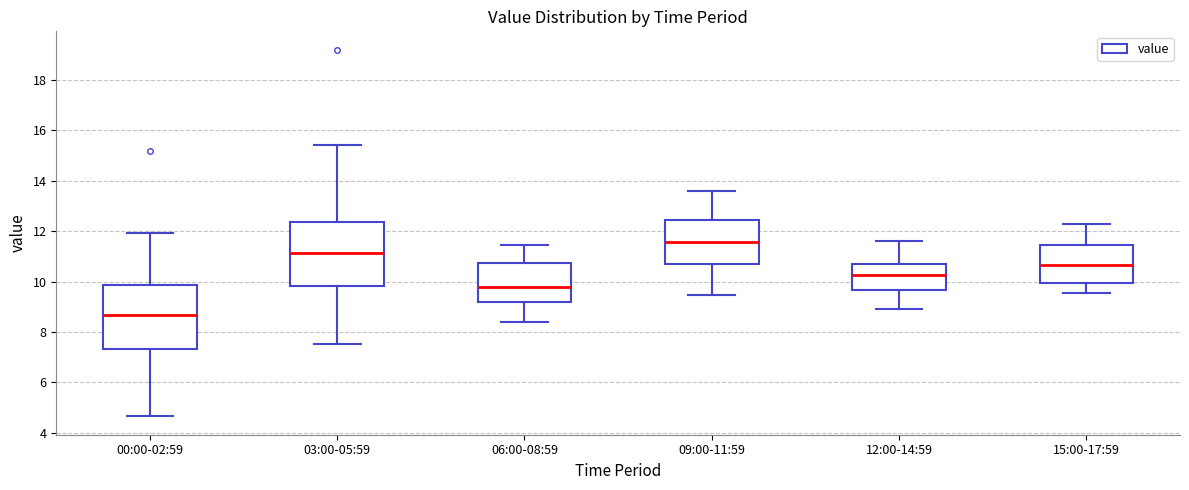

Which box's median line is the highest?

09:00-11:59